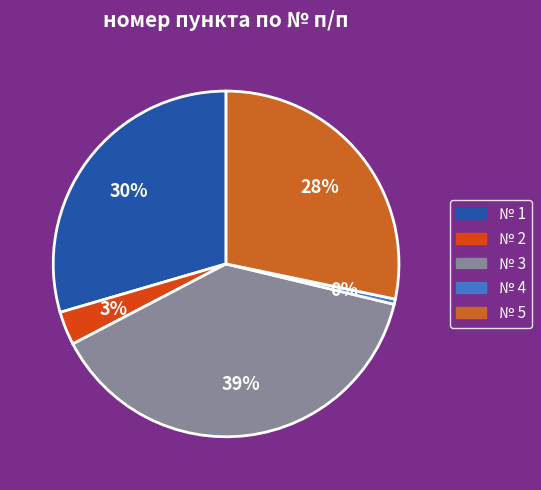

Which slice is the smallest?

4